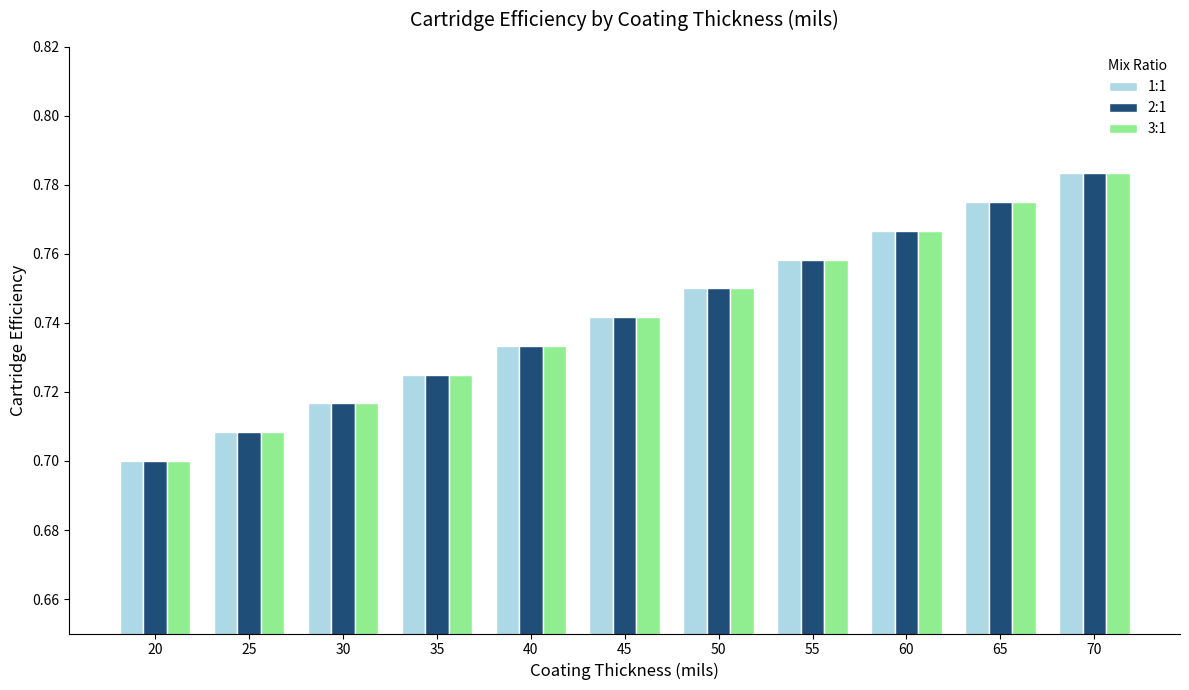

How many data points does each series have?

11